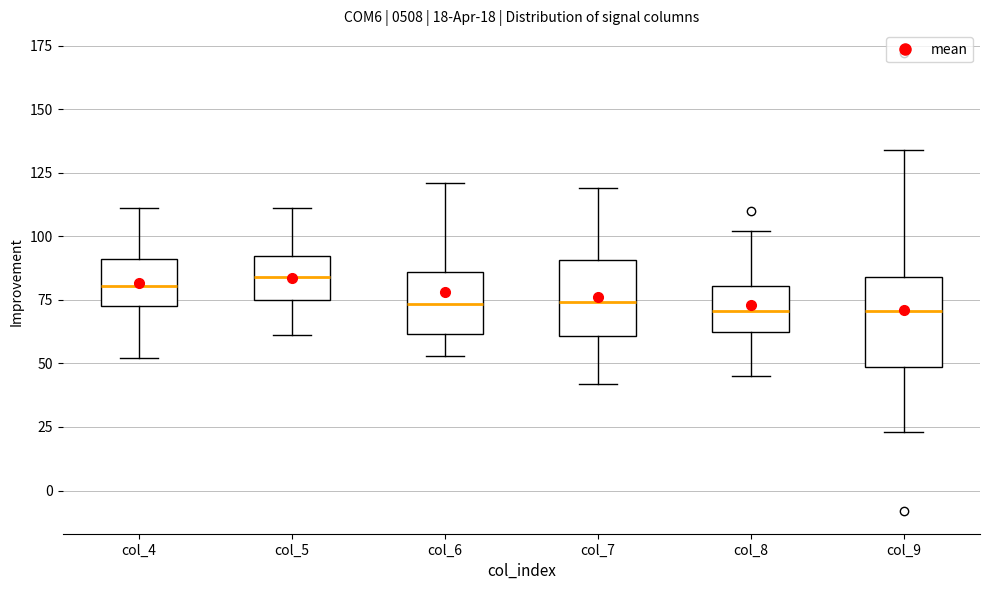

Which box is the tallest, from its lower edge to its upper edge?

col_9